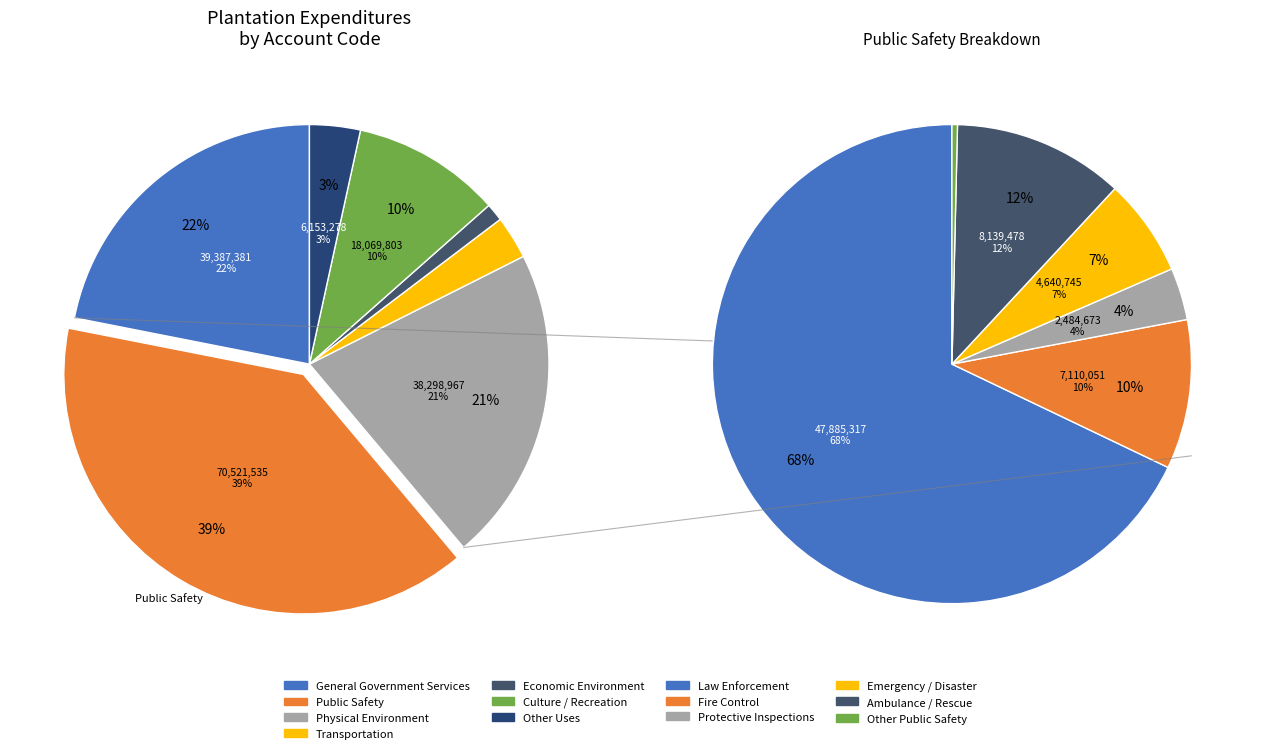

Rank the categories by value from highest to lowest.

Public Safety, General Government Services, Physical Environment, Culture / Recreation, Other Uses, Transportation, Economic Environment